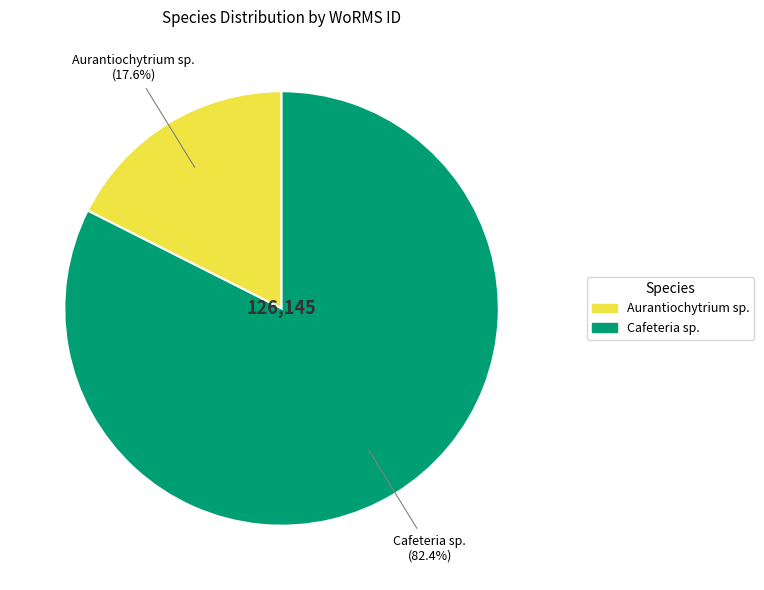

Which category has the biggest portion of the pie?

Cafeteria sp.